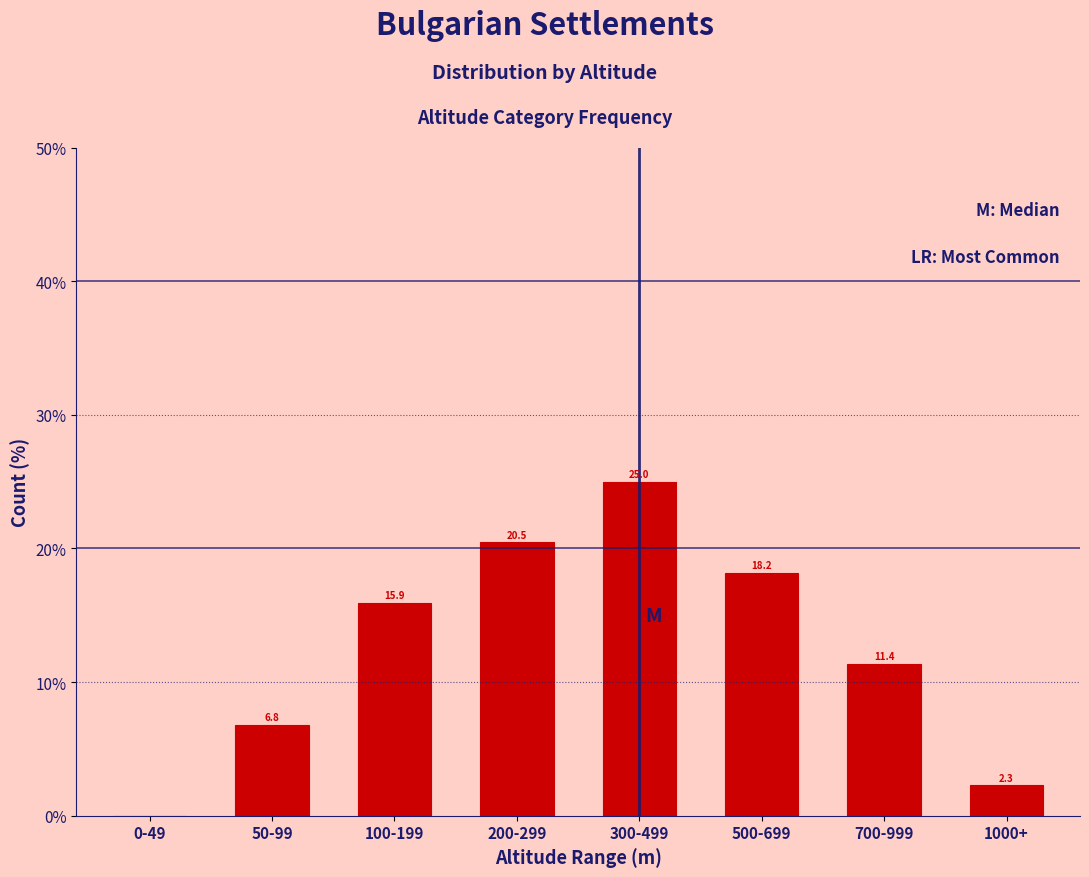

Reading left to right, list all the values displayed in this chart.

0-49=0.0	50-99=6.8	100-199=15.9	200-299=20.5	300-499=25.0	500-699=18.2	700-999=11.4	1000+=2.3